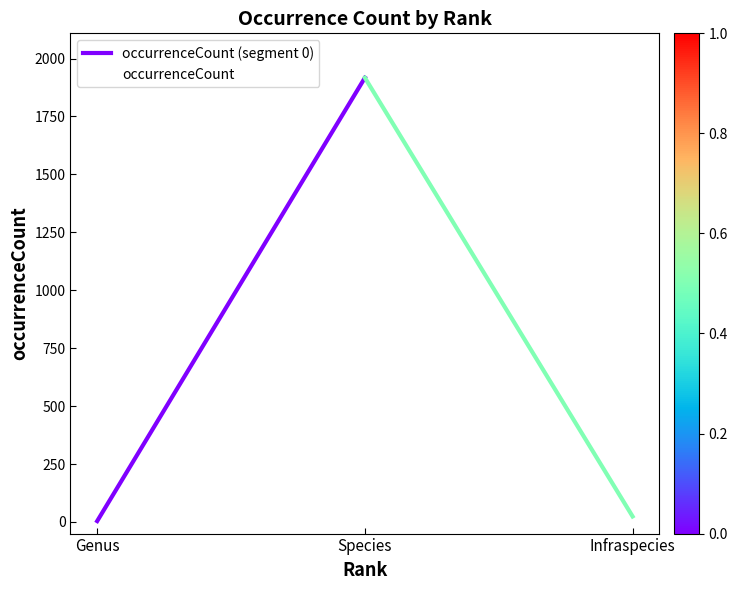

Reading right to left, transcribe all the data shown in this chart.

24	1917	4